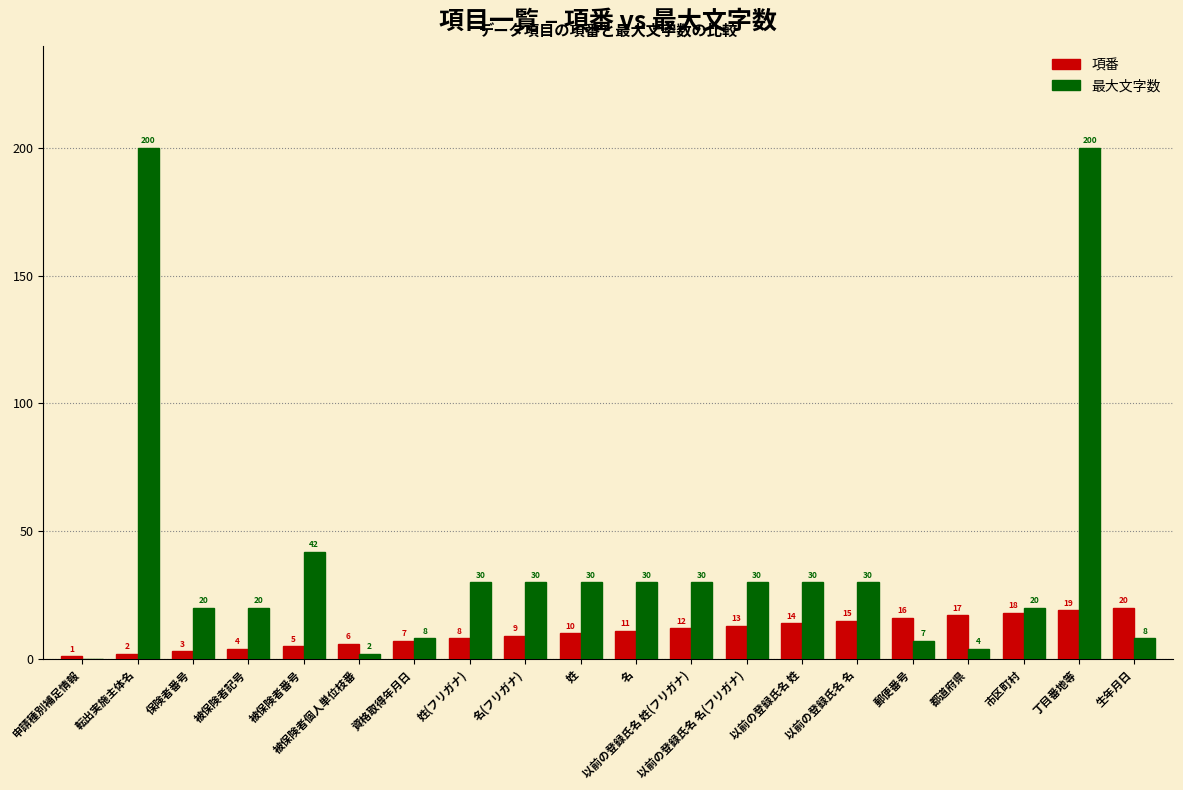

What is the maximum value shown in the chart?

200